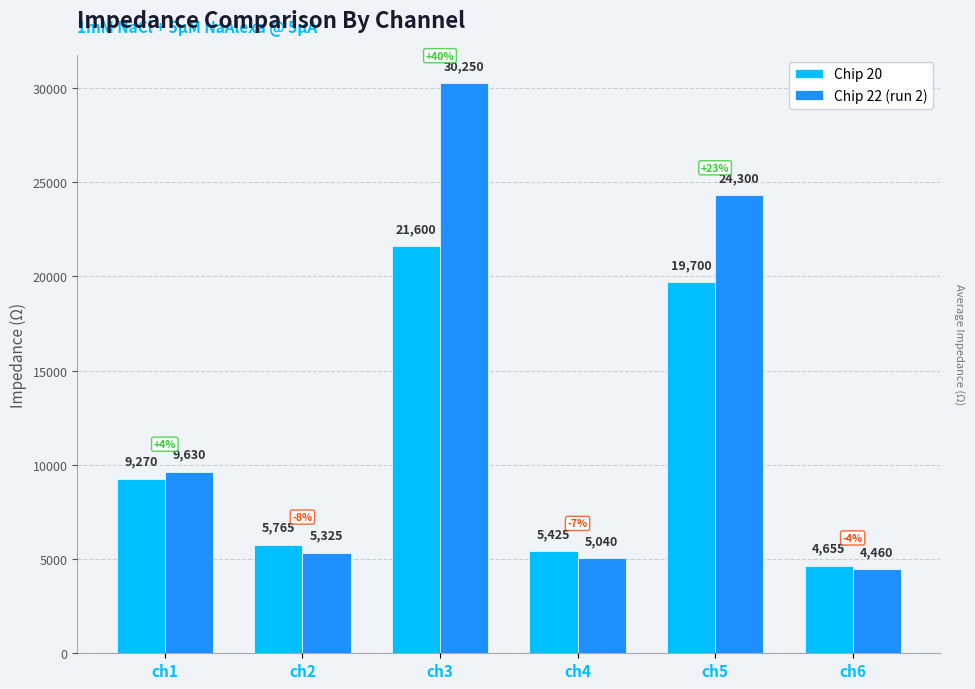

What is the value of the Chip 22 (run 2) bar at the 5th from the left?

24300